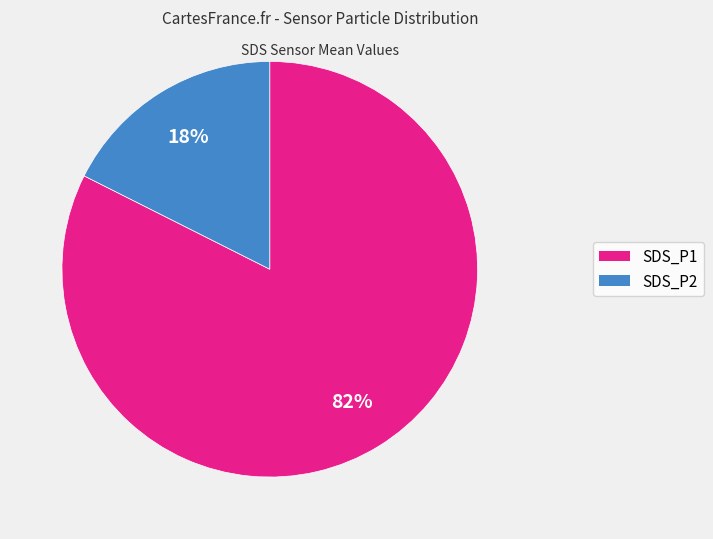

Combined, do SDS_P1 and SDS_P2 account for over 50%?

Yes